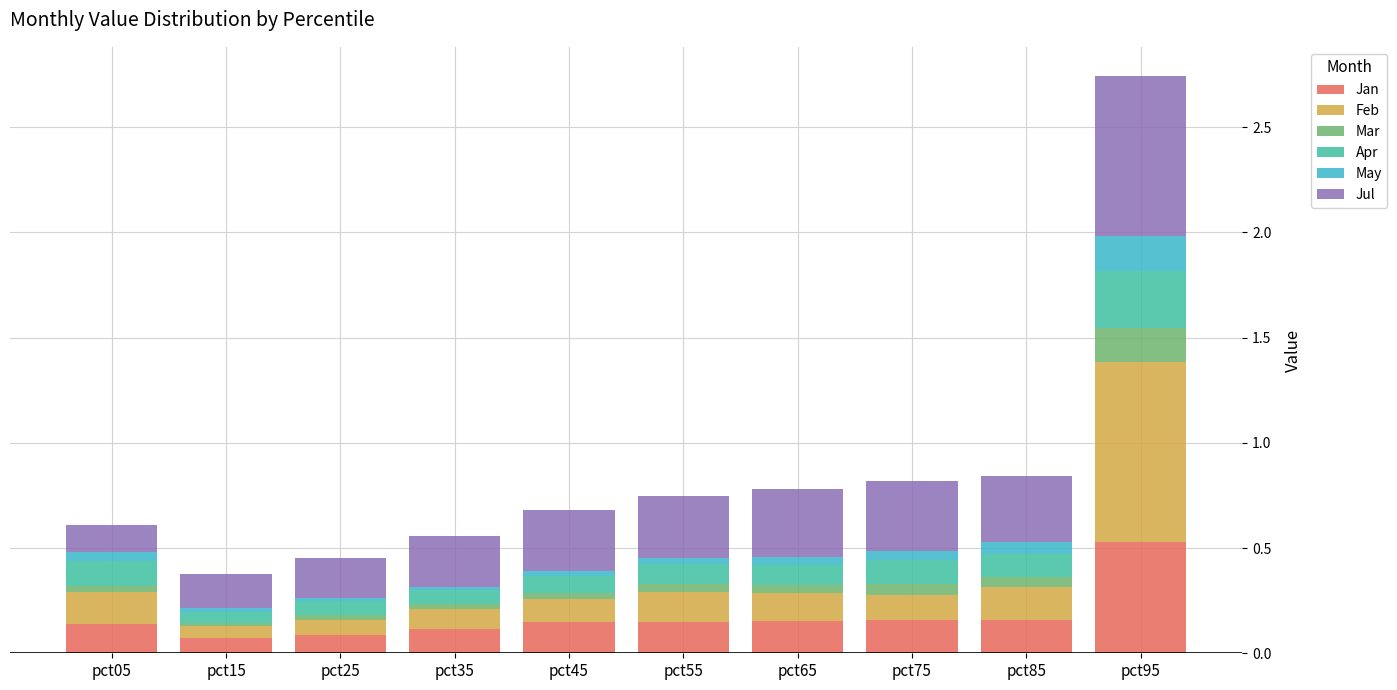

At which category is the sum across all series the highest?

pct95